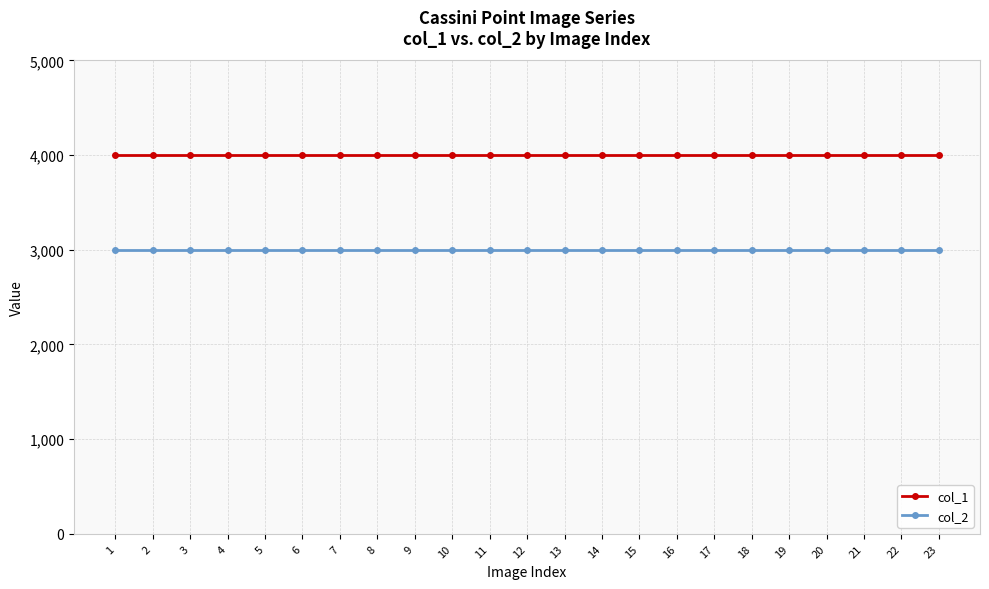

What is the spread (max minus min) of values at 14?

1000